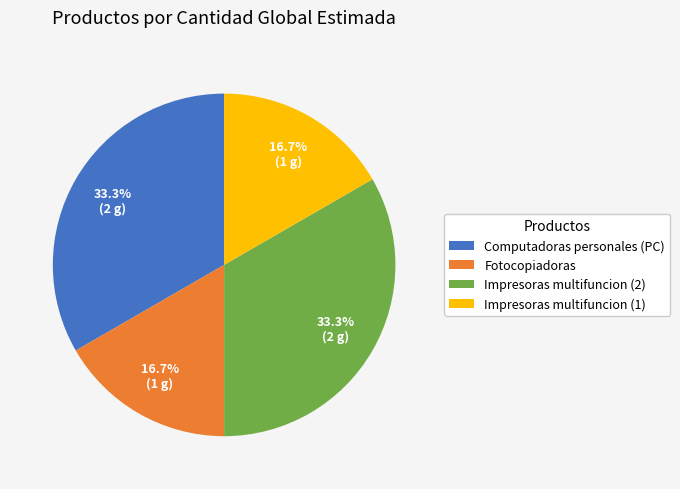

How much of the chart is everything except Computadoras personales (PC)?

66.7%